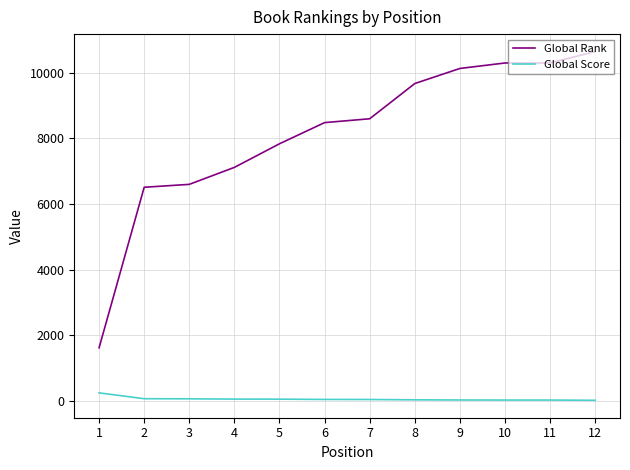

True or false: Global Score has a value of 58 at 2.

True